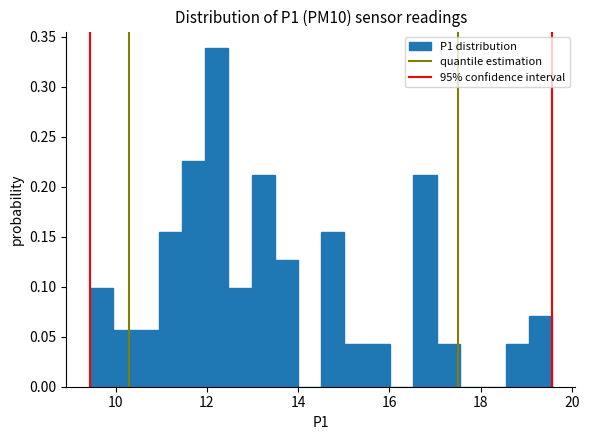

Read against the x-axis, roughly where is the centre of the tallest bar?

12.2